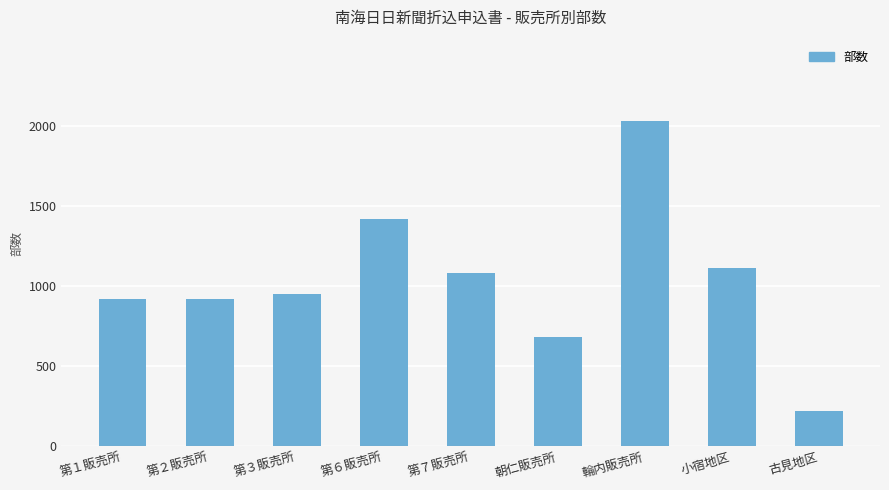

What is the label of the 9th bar from the left?

古見地区